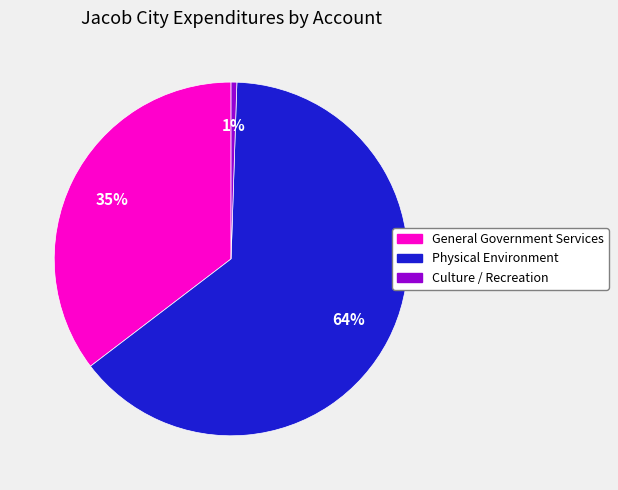

How many slices are in this pie chart?

3